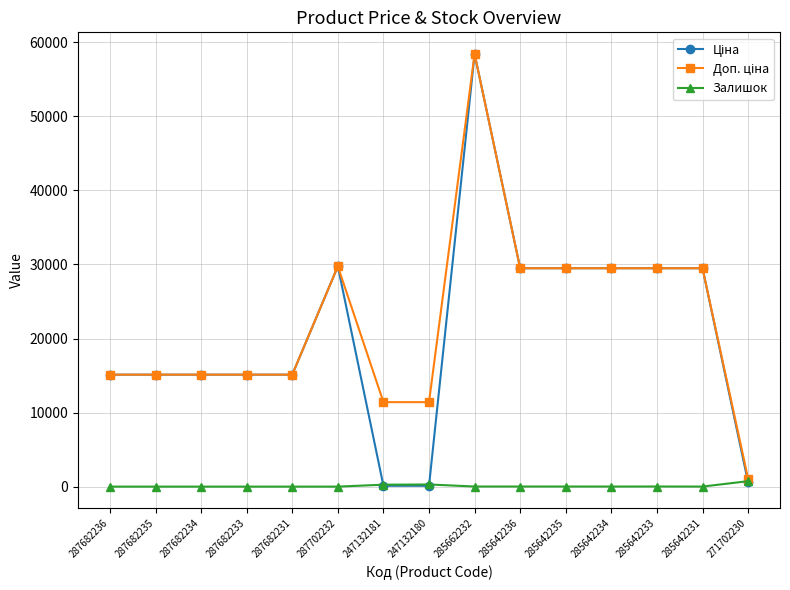

At which category does the chart reach its peak across all series?

285662232